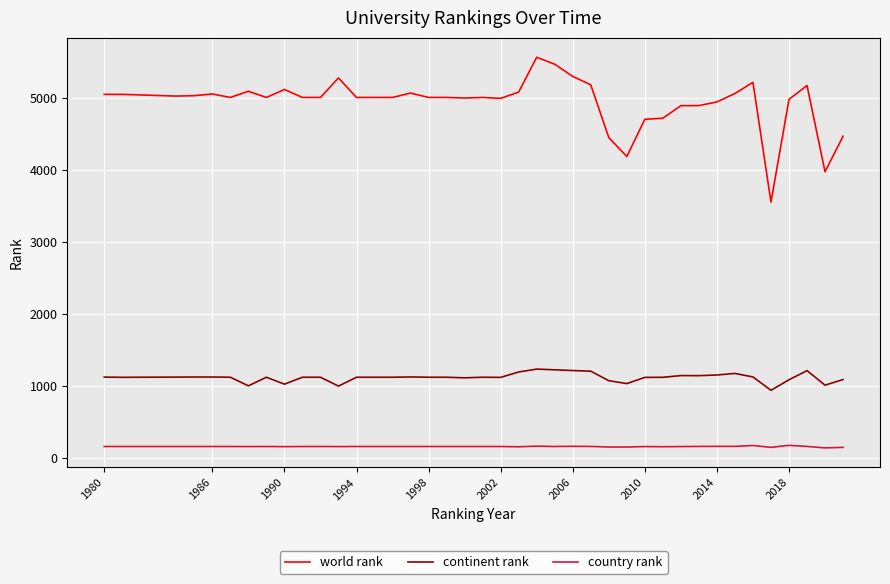

What is the maximum value shown in the chart?

5562